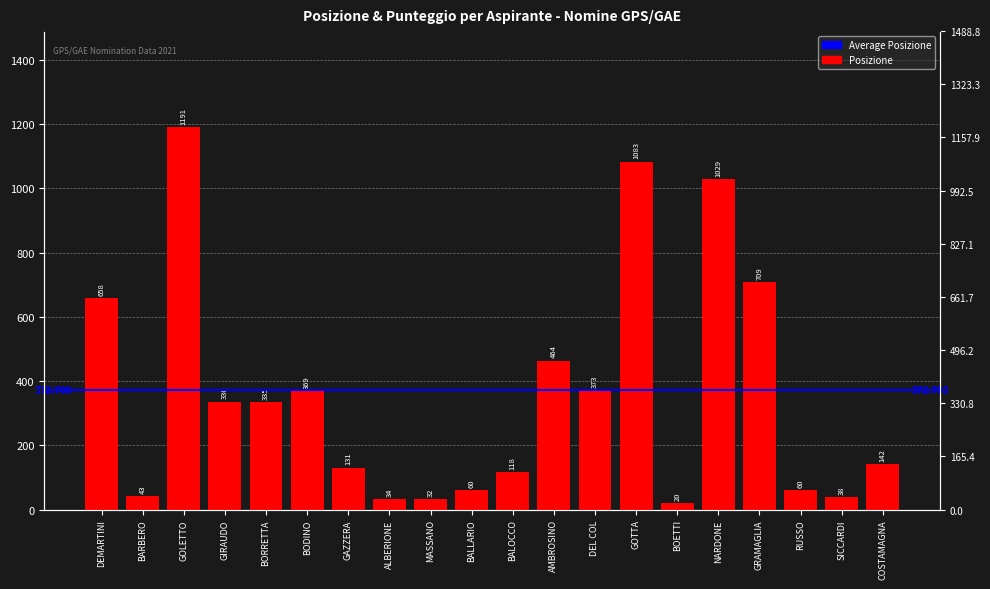

How many bars are there in total?

20